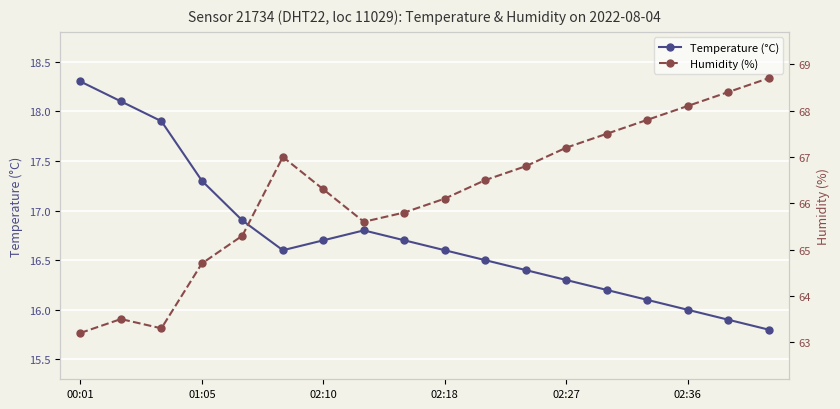

The Temperature (°C) series shows 4.8 at 02:36. True or false?

False